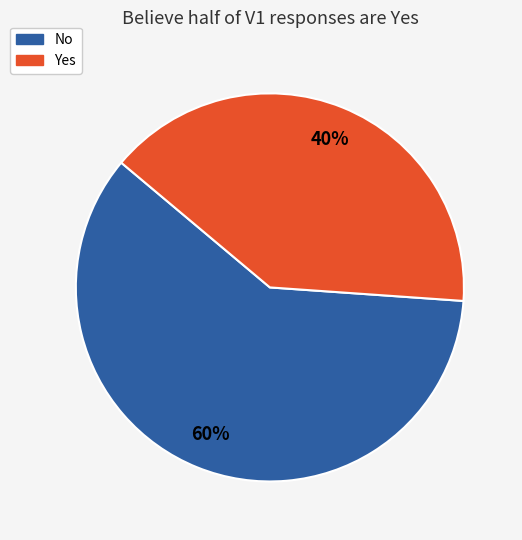

Which slice is the largest?

No